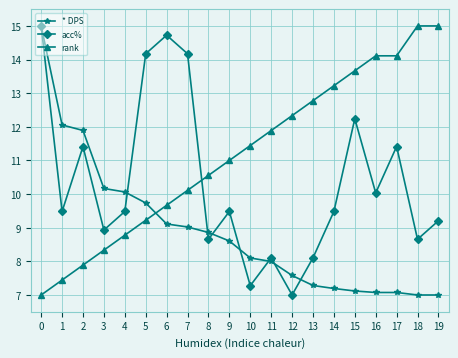

The acc% series shows 14.7 at 6. True or false?

True